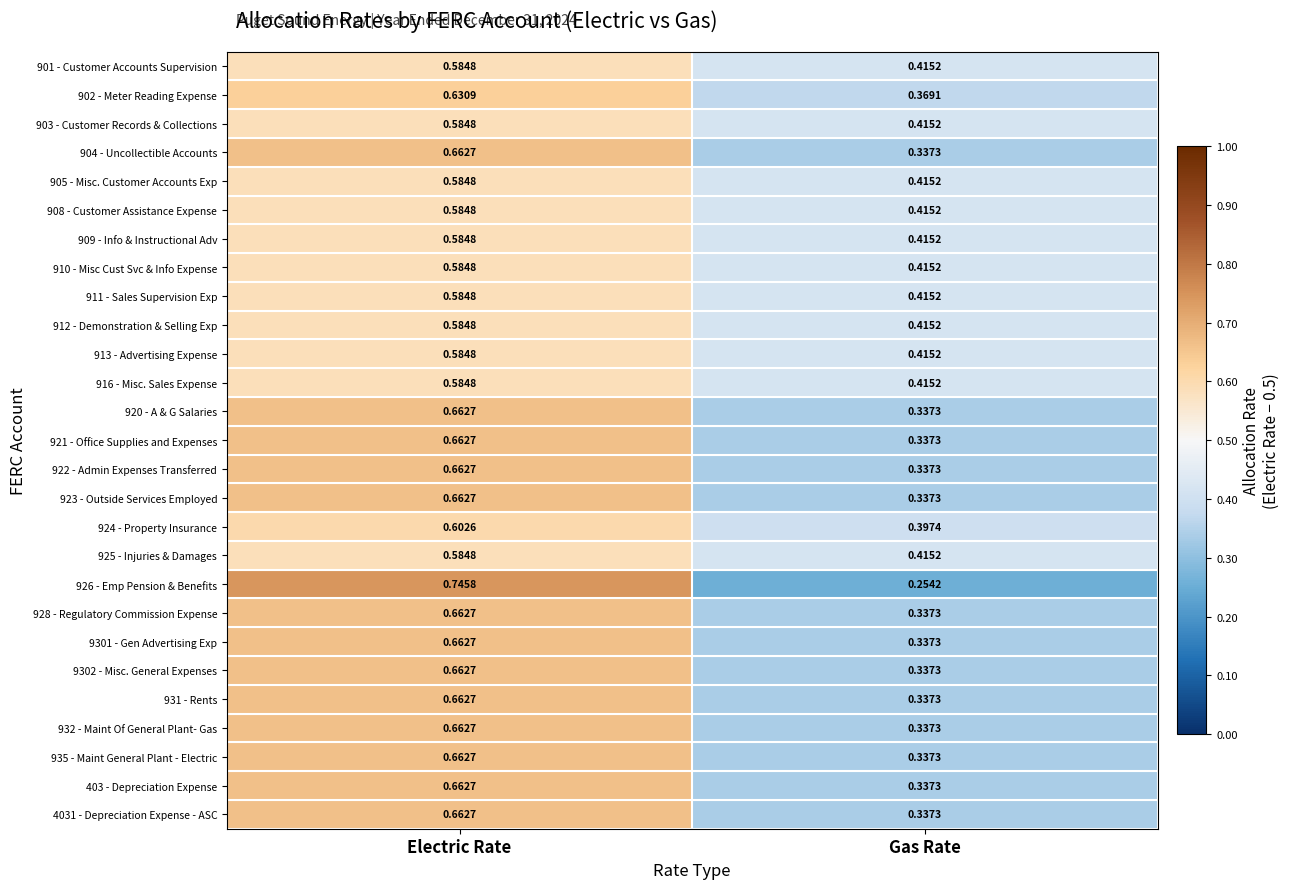

At which label is 903 - Customer Records & Collections closest to 0?

Gas Rate